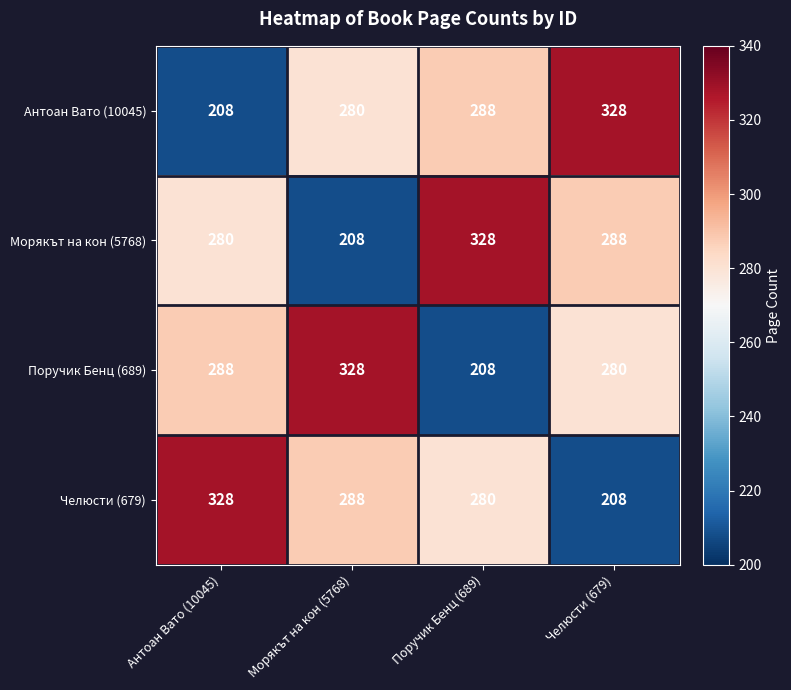

Count the number of data series in this chart.

4